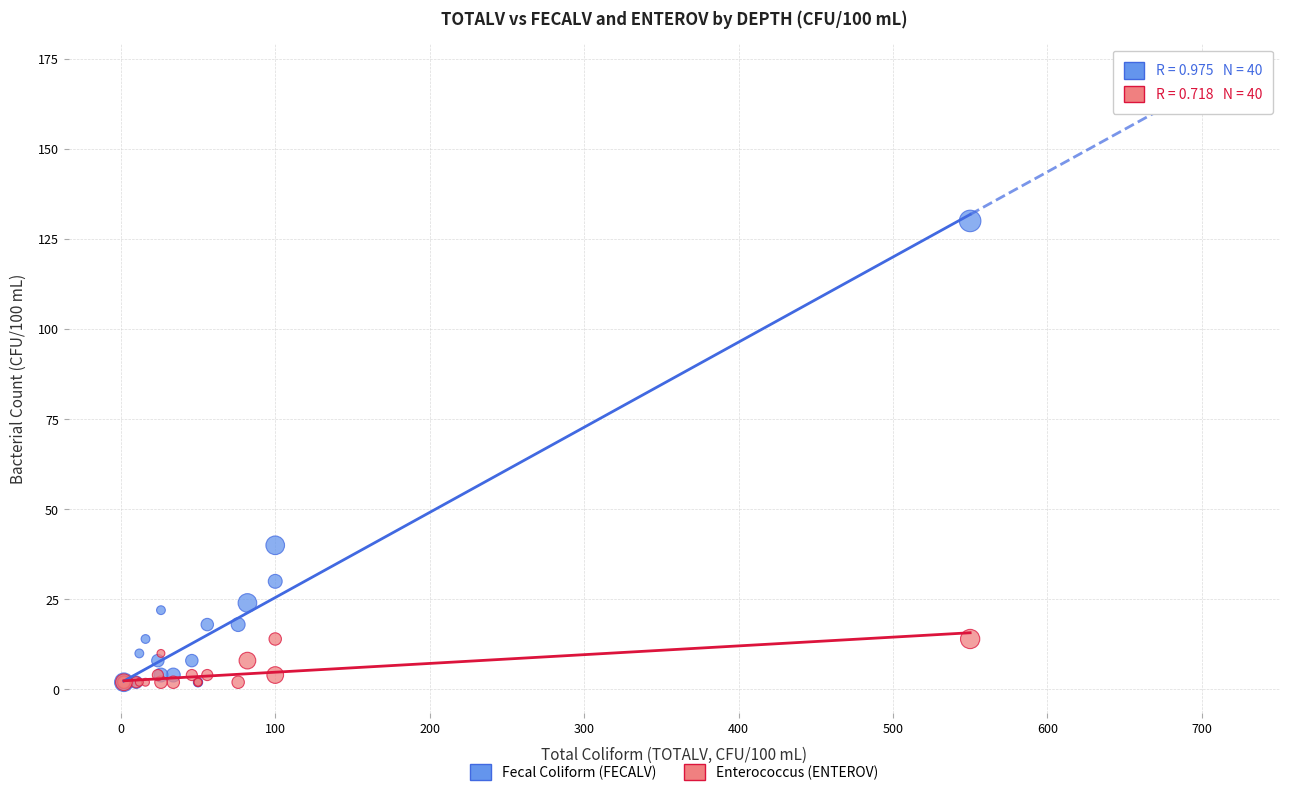

In the Fecal Coliform (FECALV) series, what Y value is closest to 66?

40